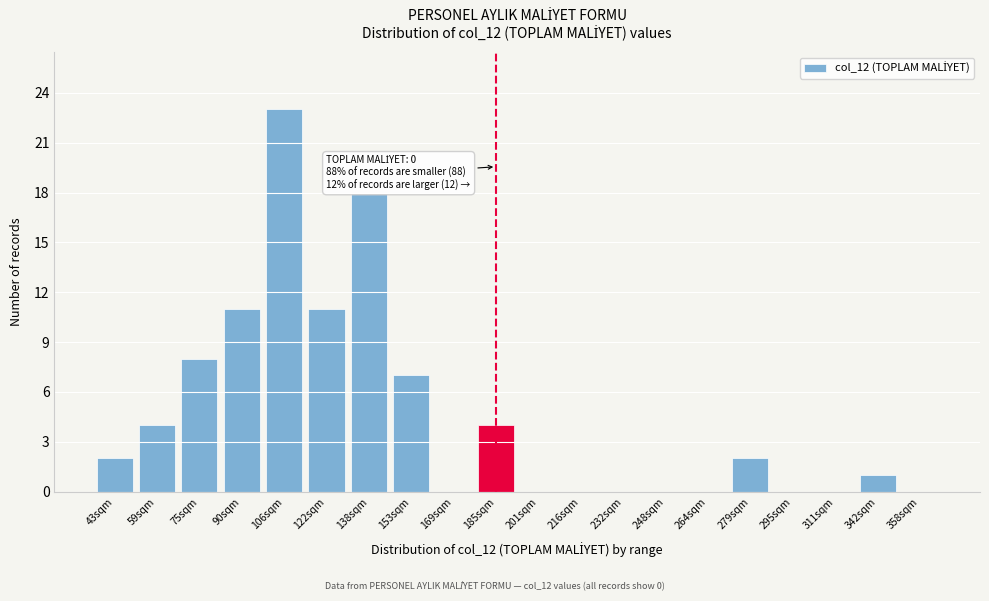

Reading left to right, transcribe all the data shown in this chart.

43sqm=2	59sqm=4	75sqm=8	90sqm=11	106sqm=23	122sqm=11	138sqm=18	153sqm=7	169sqm=0	185sqm=4	201sqm=0	216sqm=0	232sqm=0	248sqm=0	264sqm=0	279sqm=2	295sqm=0	311sqm=0	342sqm=1	358sqm=0